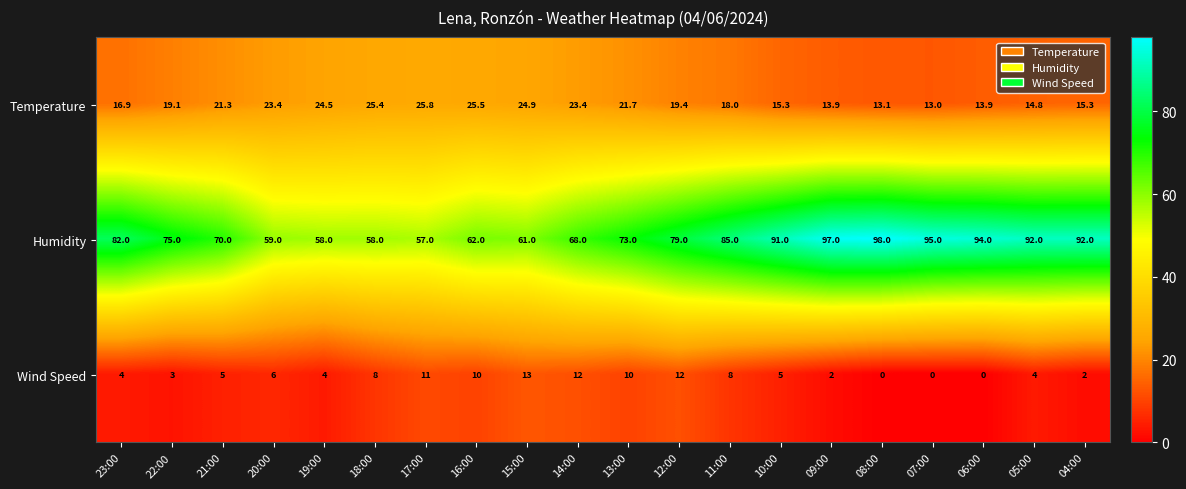

At which category is the sum across all series the highest?

09:00